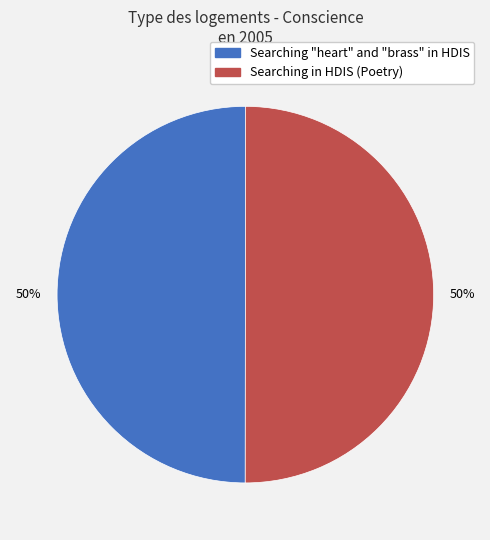

Is it true that Searching in HDIS (Poetry) is 50% of the pie?

True